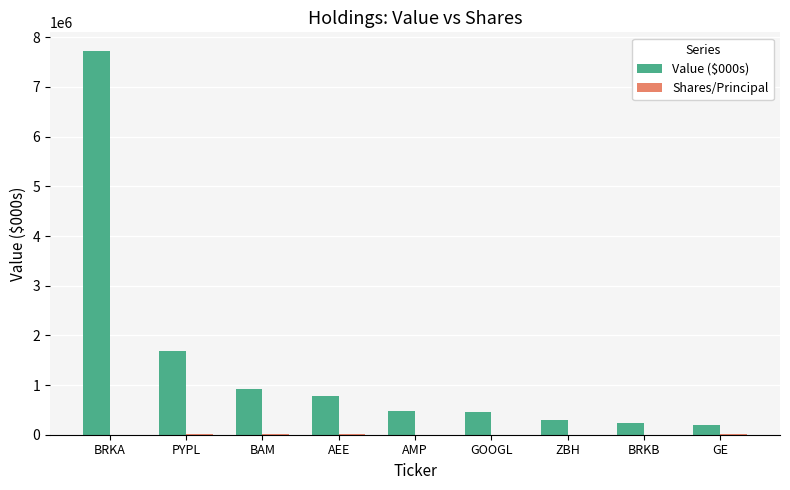

At which label is Value ($000s) closest to 3955500?

PYPL